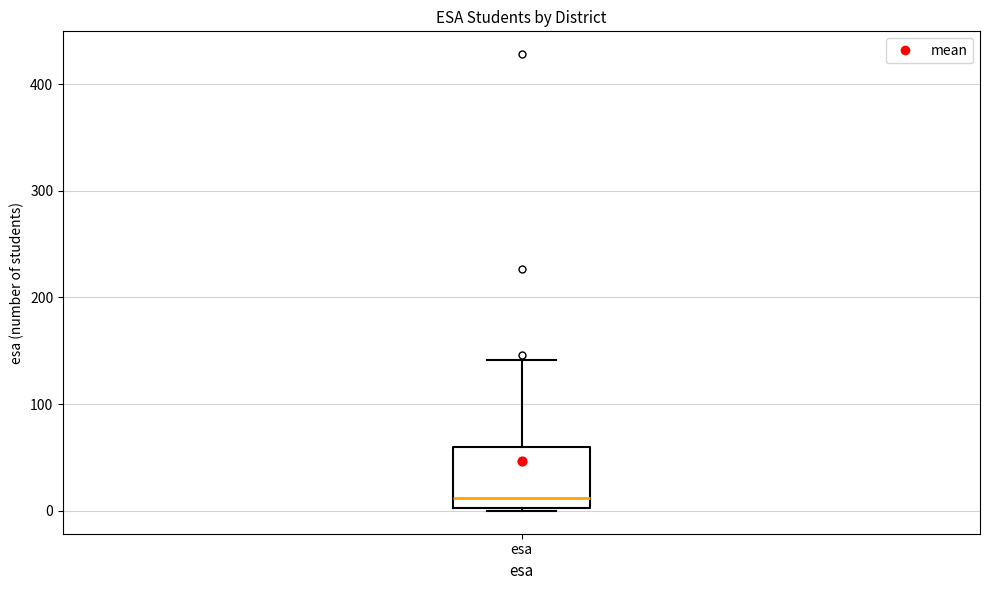

Read this box plot against the y-axis: the position of the median line, the range covered by the box, and the ends of both whiskers. The values are not printed on the chart, so give them approximately, as read against the axis.

median 10, box 0 to 60, whiskers 0 to 140